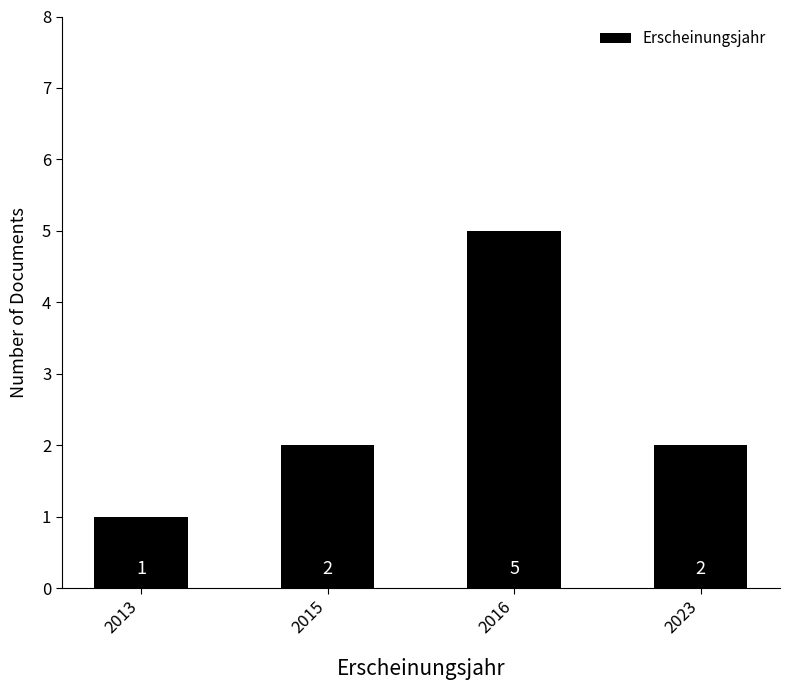

How many values are below 2?

1